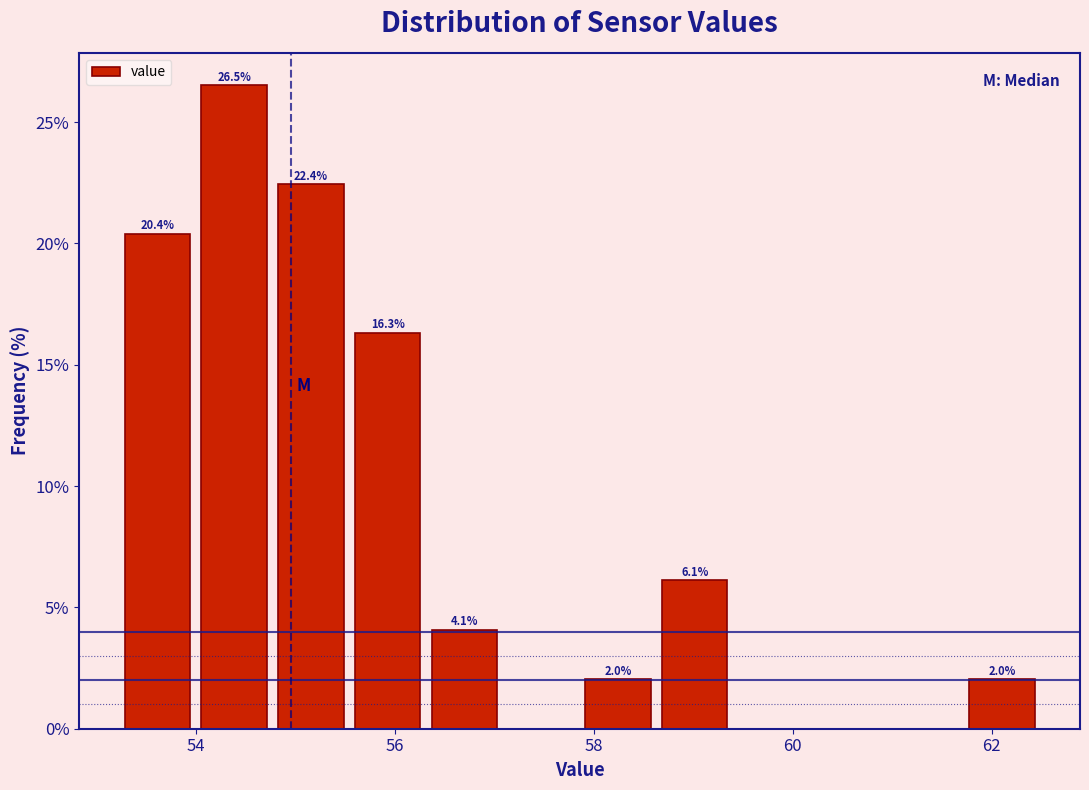

Read against the x-axis, roughly where is the centre of the tallest bar?

54.4